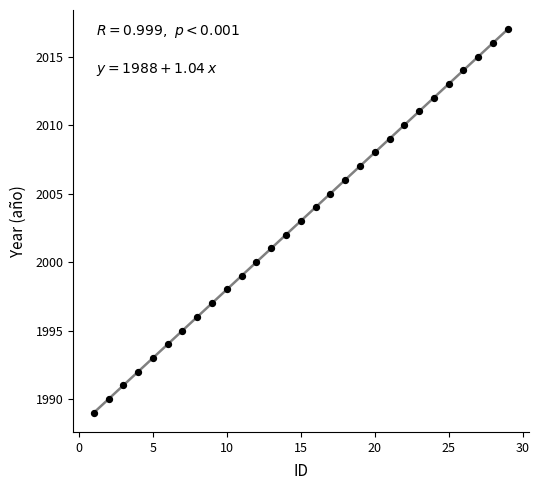

What is the range of X values (max minus min)?

28